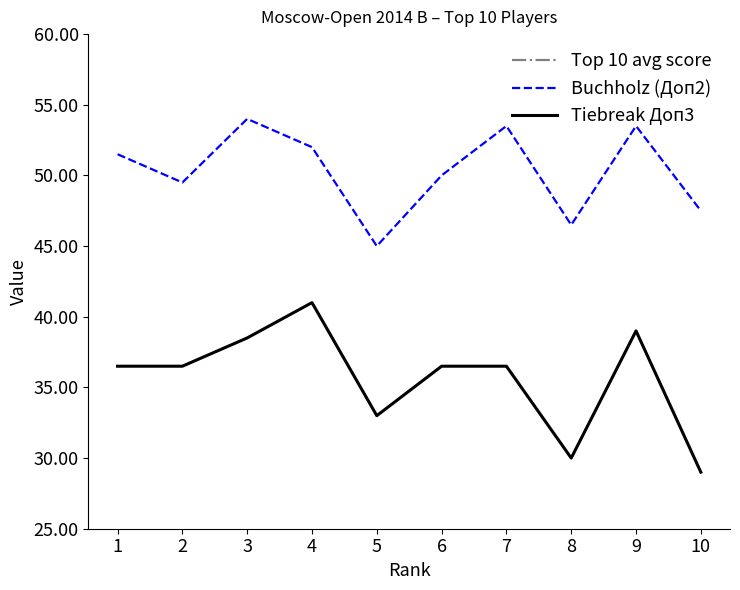

The Buchholz (Доп2) series shows 53.5 at 7. True or false?

True